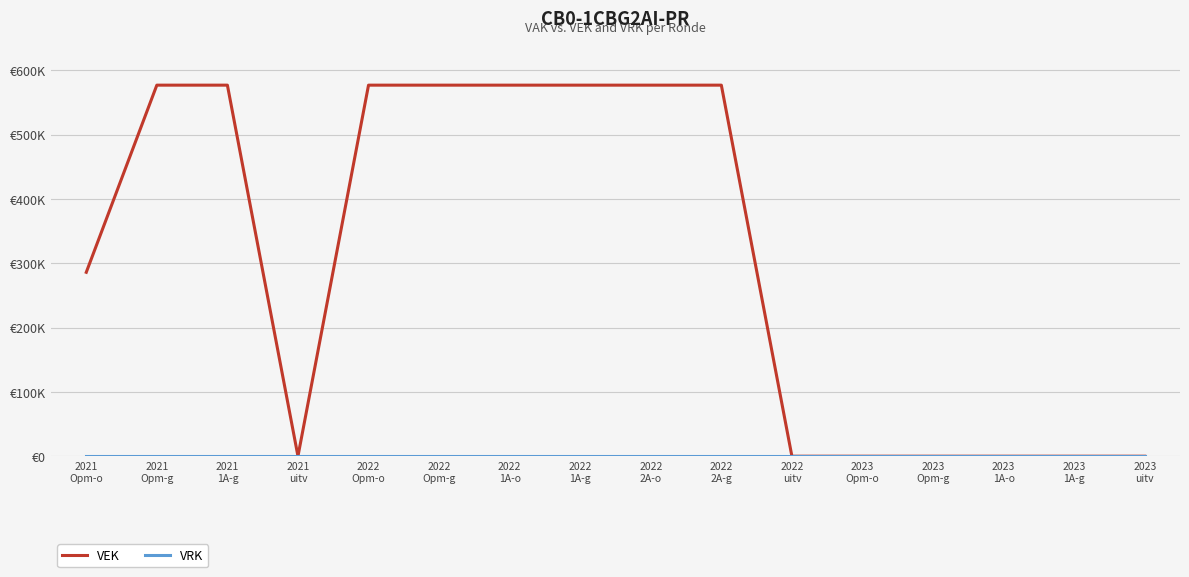

Is this an area chart (filled region under the line)?

No